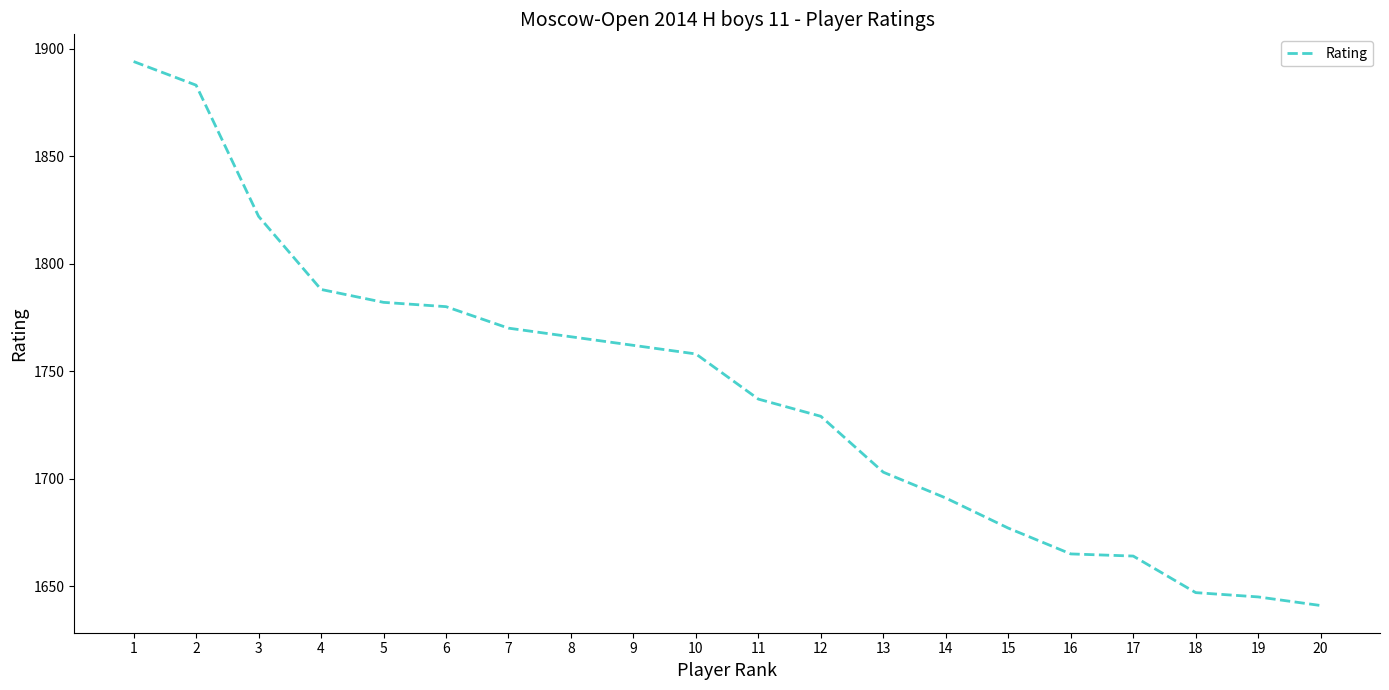

Does the chart have visible grid lines?

No